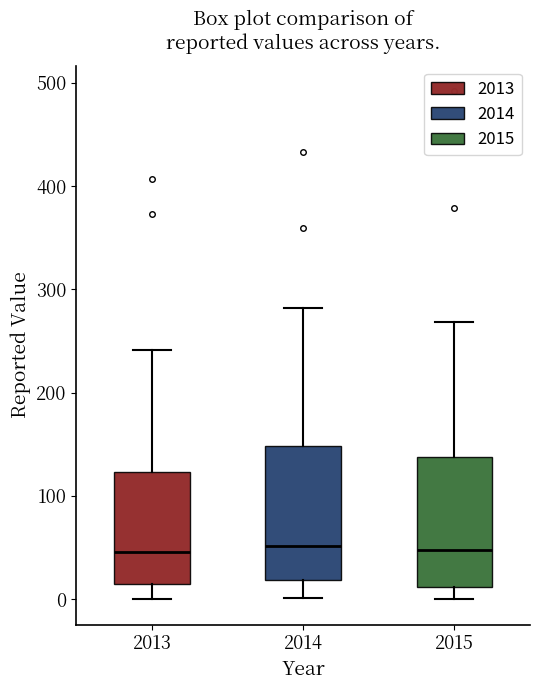

Reading left to right, read every box against the y-axis: the position of its median line, the range the box covers, and the ends of its whiskers. The values are not printed on the chart, so give them approximately, as read against the axis.

2013: median 50, box 10 to 120, whiskers 0 to 240
2014: median 50, box 20 to 150, whiskers 0 to 280
2015: median 50, box 10 to 140, whiskers 0 to 270